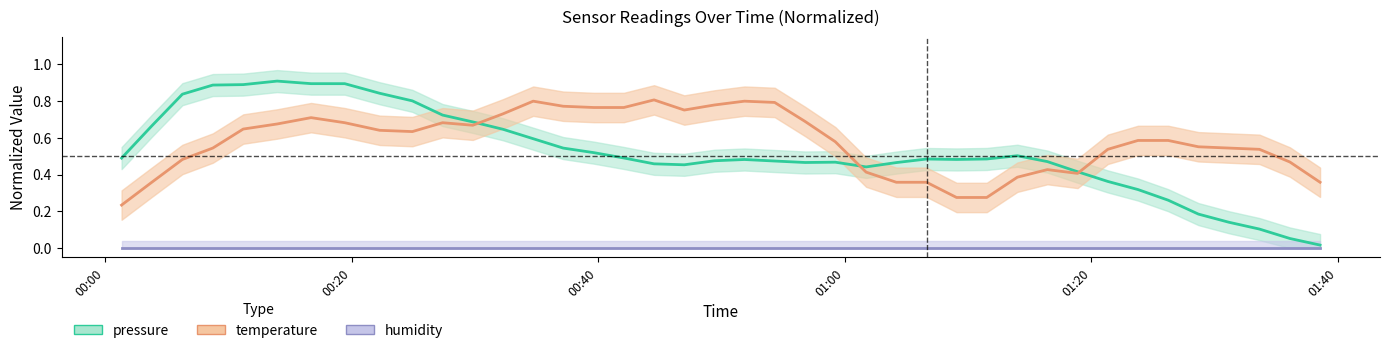

How many lines are shown in the chart?

3